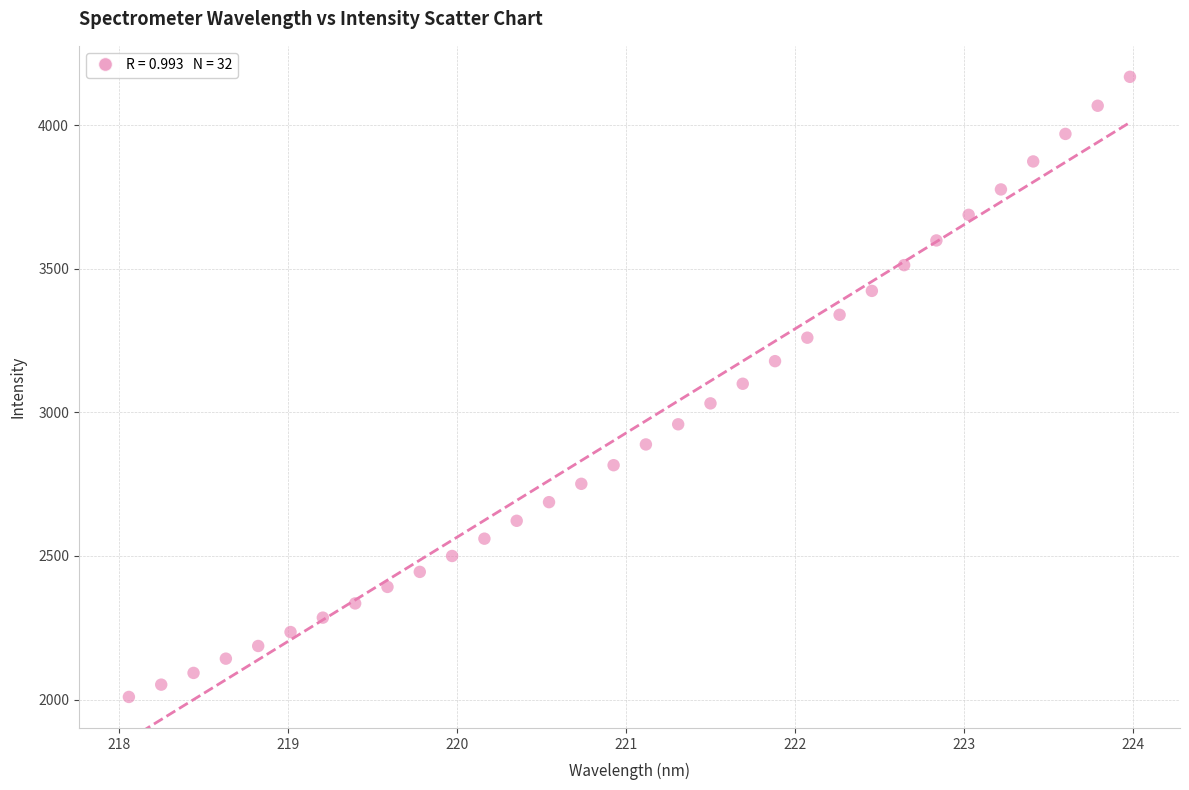

What is the range of Y values (max minus min)?

2159.0